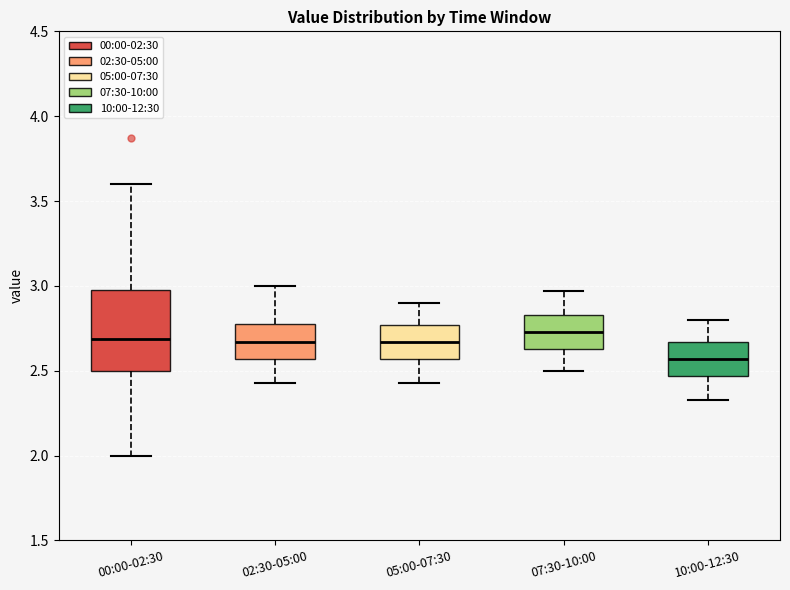

Reading left to right, read every box against the y-axis: the position of its median line, the range the box covers, and the ends of its whiskers. The values are not printed on the chart, so give them approximately, as read against the axis.

00:00-02:30: median 2.70, box 2.50 to 3.00, whiskers 2.00 to 3.60
02:30-05:00: median 2.65, box 2.55 to 2.80, whiskers 2.45 to 3.00
05:00-07:30: median 2.65, box 2.55 to 2.75, whiskers 2.45 to 2.90
07:30-10:00: median 2.75, box 2.65 to 2.85, whiskers 2.50 to 2.95
10:00-12:30: median 2.55, box 2.45 to 2.65, whiskers 2.35 to 2.80